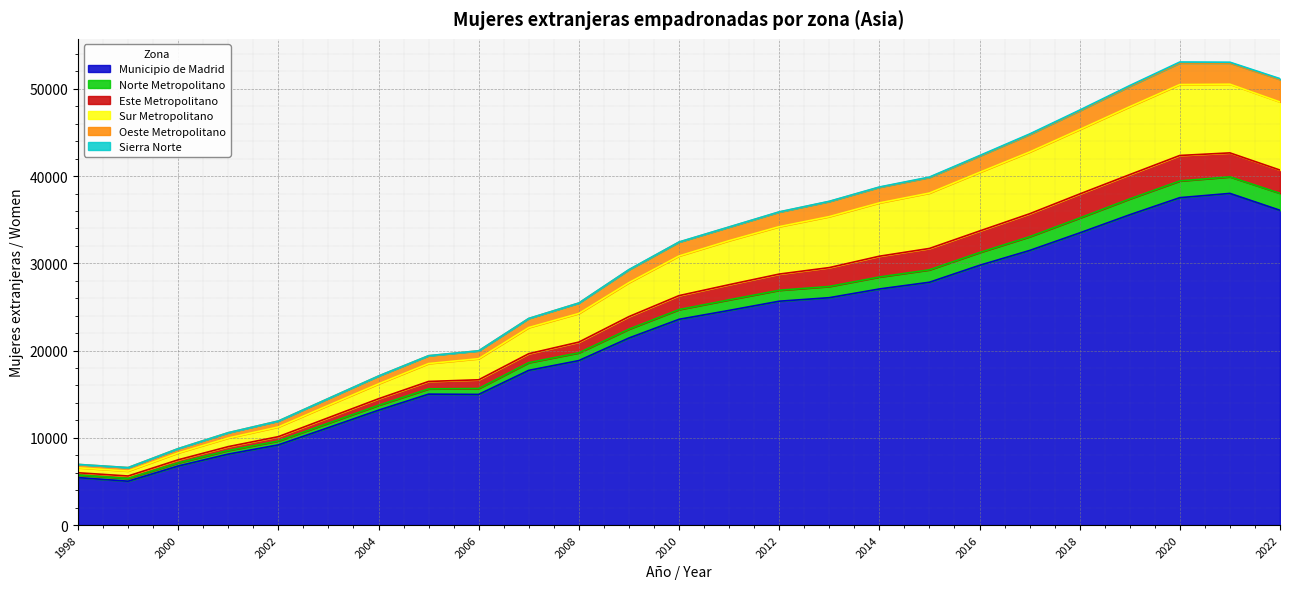

What is the difference between the second highest and minimum values in the Municipio de Madrid series?

32499